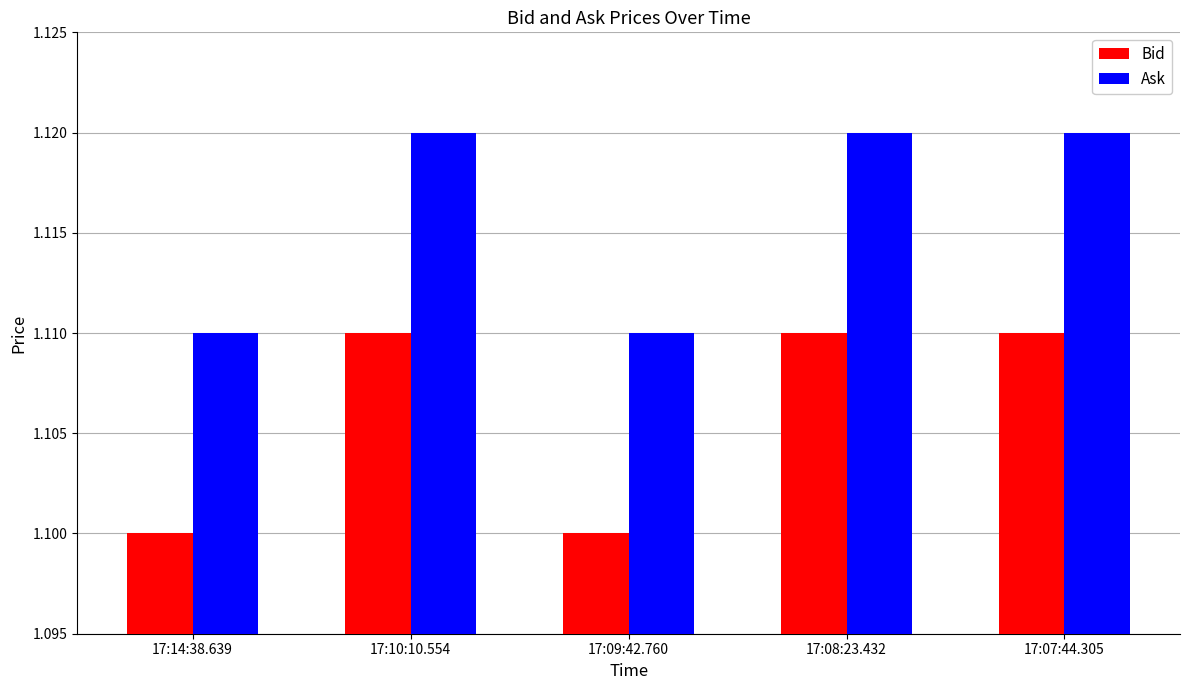

At how many categories does at least one series exceed 1?

5